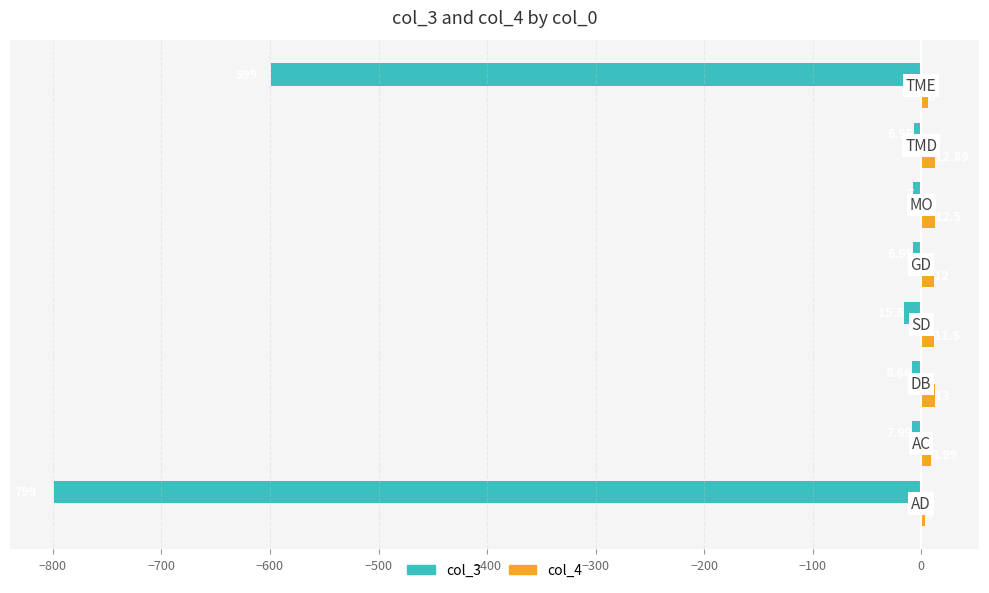

List the series in order of their overall mean, lowest first.

col_3, col_4